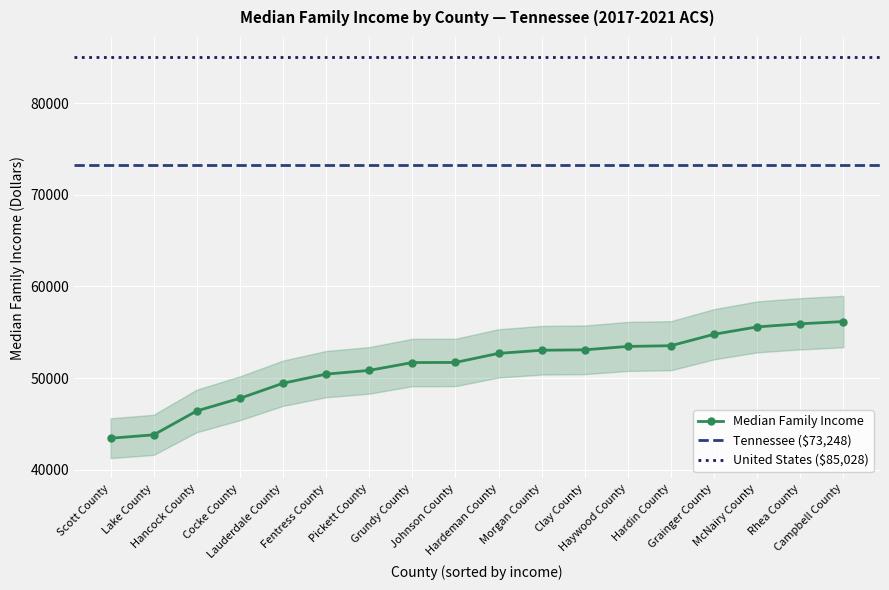

At which label does the data first exceed 52705?

Morgan County